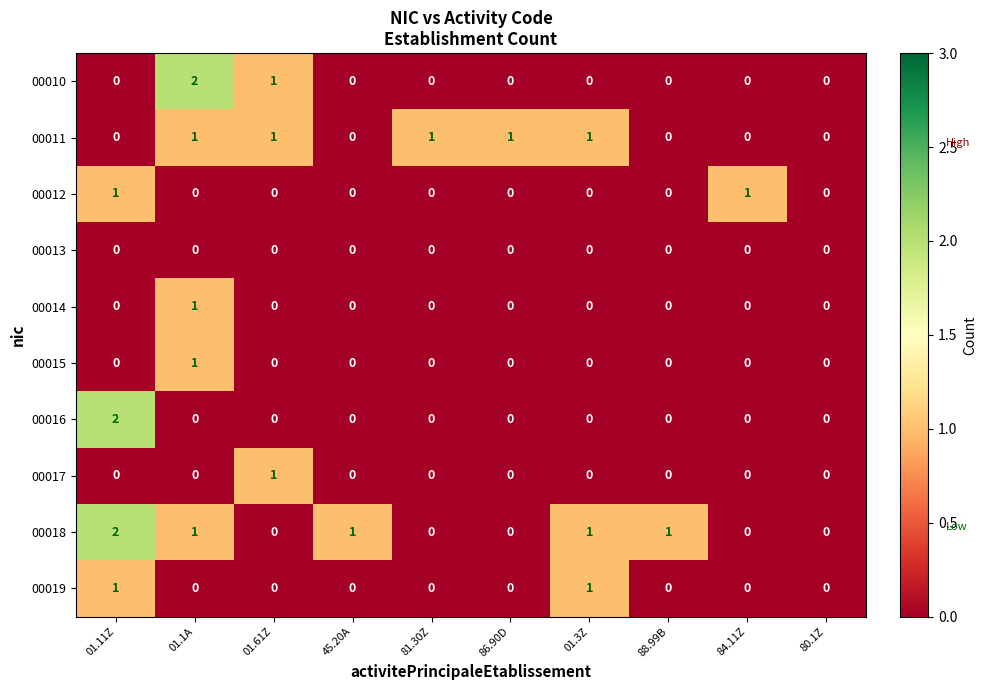

Count the number of data series in this chart.

10